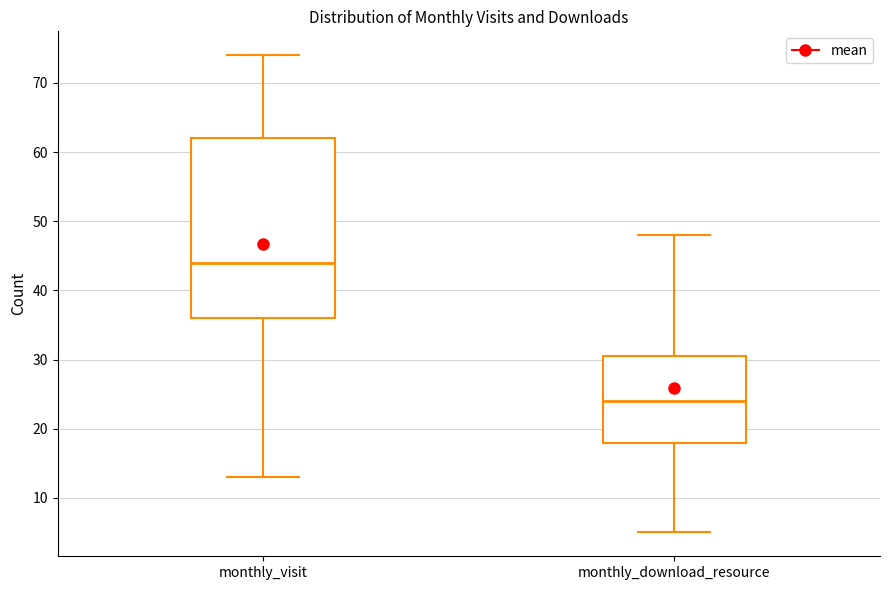

Reading left to right, read every box against the y-axis: the position of its median line, the range the box covers, and the ends of its whiskers. The values are not printed on the chart, so give them approximately, as read against the axis.

monthly_visit: median 44, box 36 to 62, whiskers 13 to 74
monthly_download_resource: median 24, box 18 to 31, whiskers 5 to 48